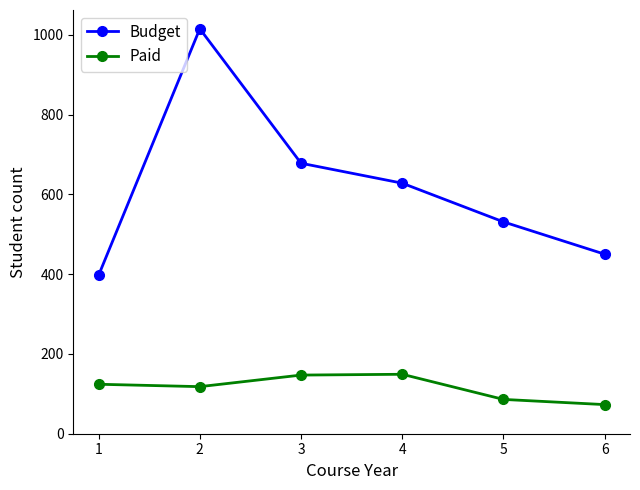

What is the smallest value displayed?

73